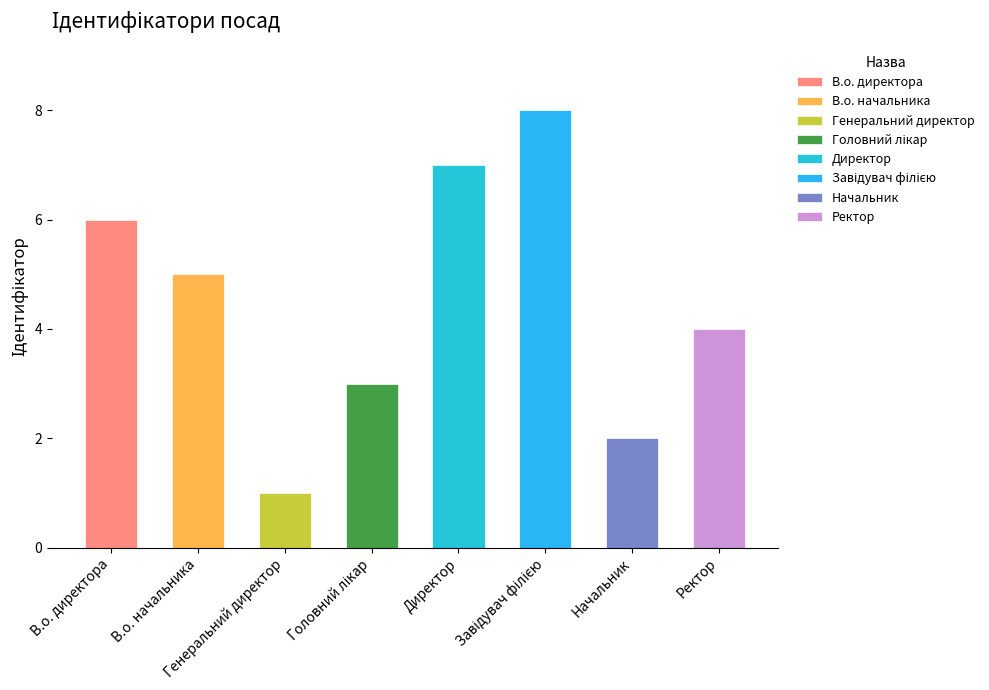

The value at Головний лікар is 2. True or false?

False